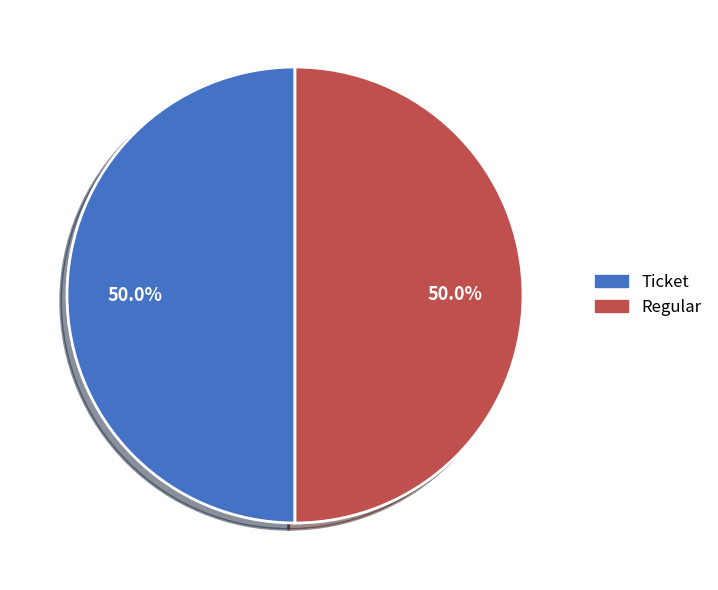

What percentage is the Regular slice, to the nearest percent?

50%